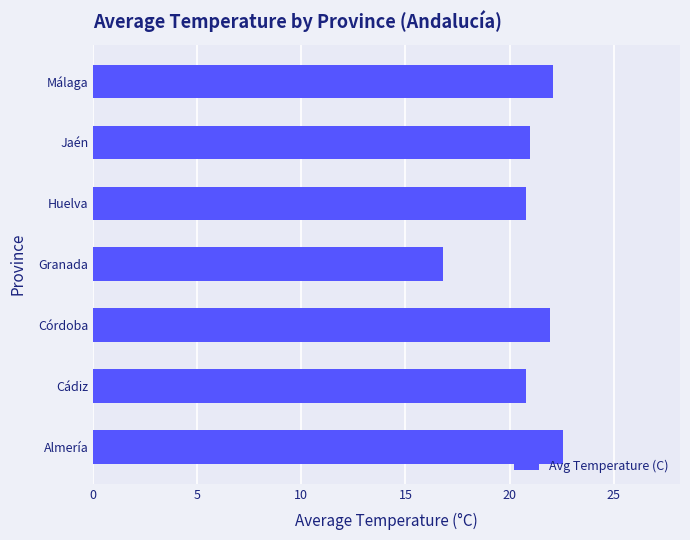

What is the change in value from Córdoba to Jaén?

-1.0